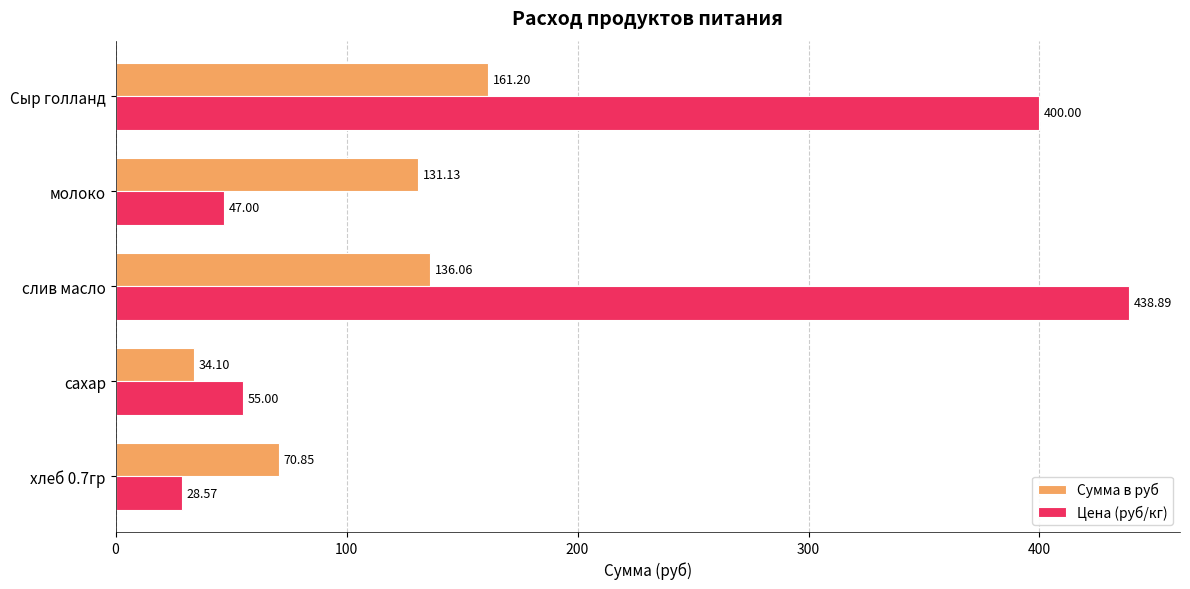

What is the sum of all Цена (руб/кг) values?

969.5